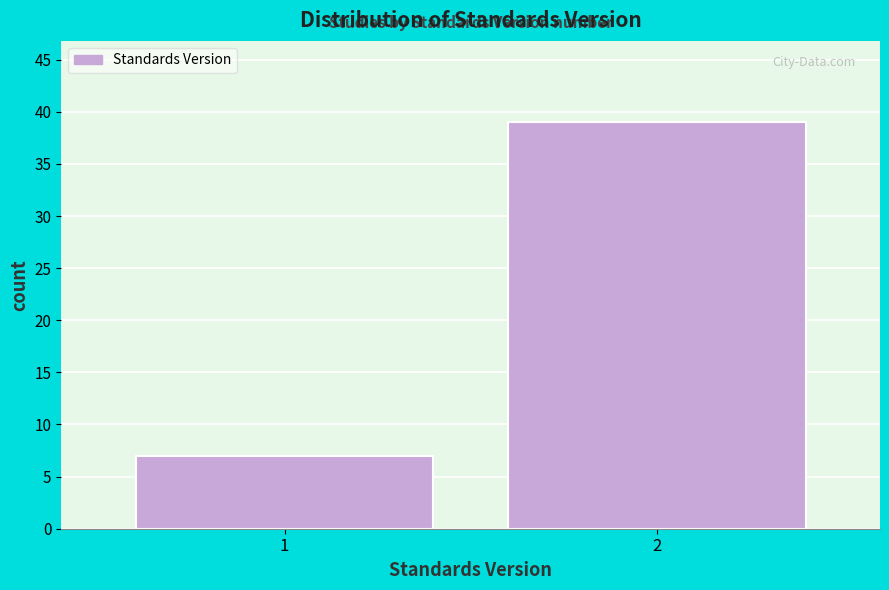

Reading left to right, extract all data points from this chart.

1=7	2=39